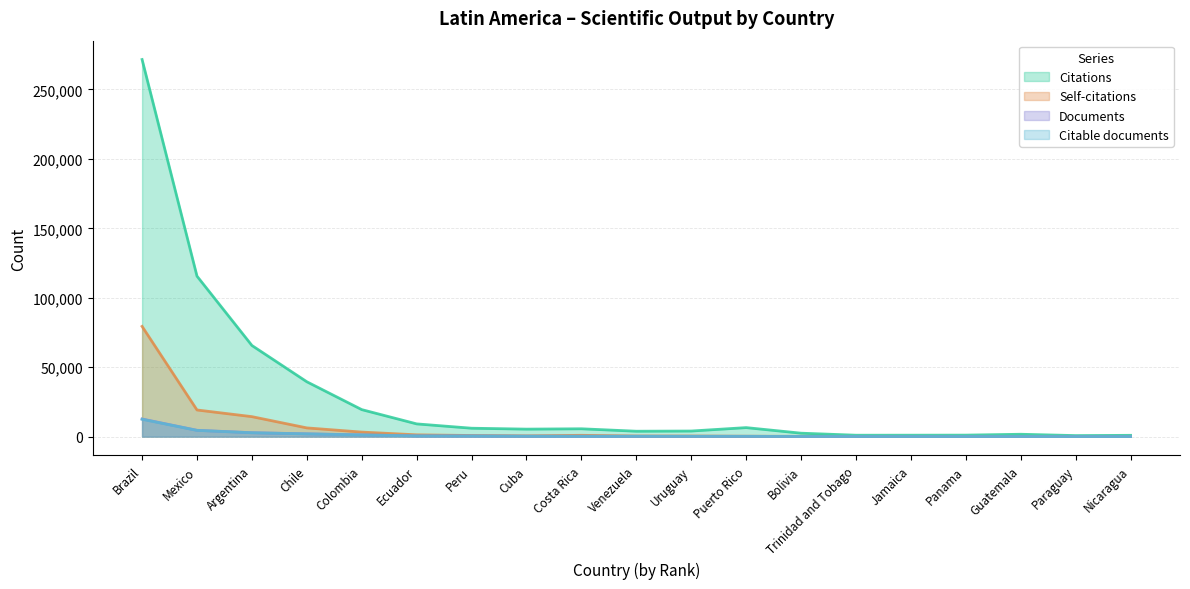

Read the Citations value at Chile.

39497